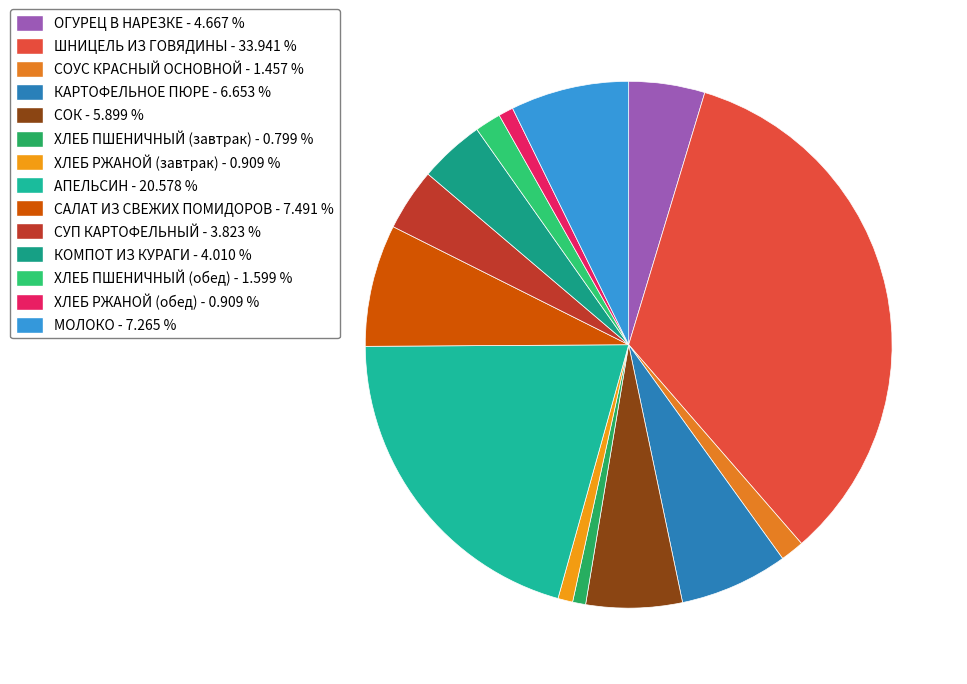

To the nearest percent, what is the difference between the largest and smallest slice percentages?

33%